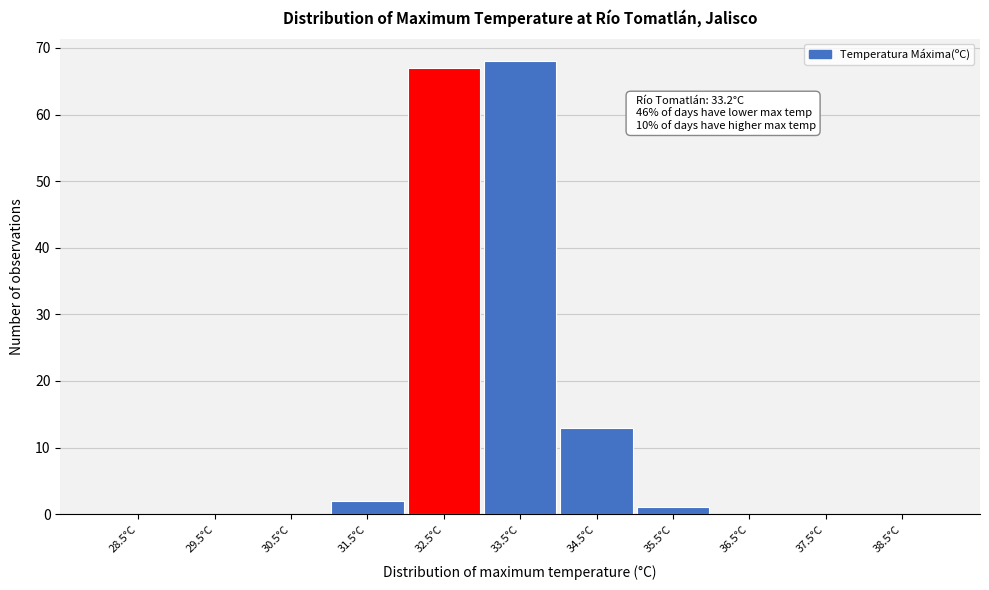

Reading right to left, list all the values displayed in this chart.

38.5°C=0	37.5°C=0	36.5°C=0	35.5°C=1	34.5°C=13	33.5°C=68	32.5°C=67	31.5°C=2	30.5°C=0	29.5°C=0	28.5°C=0